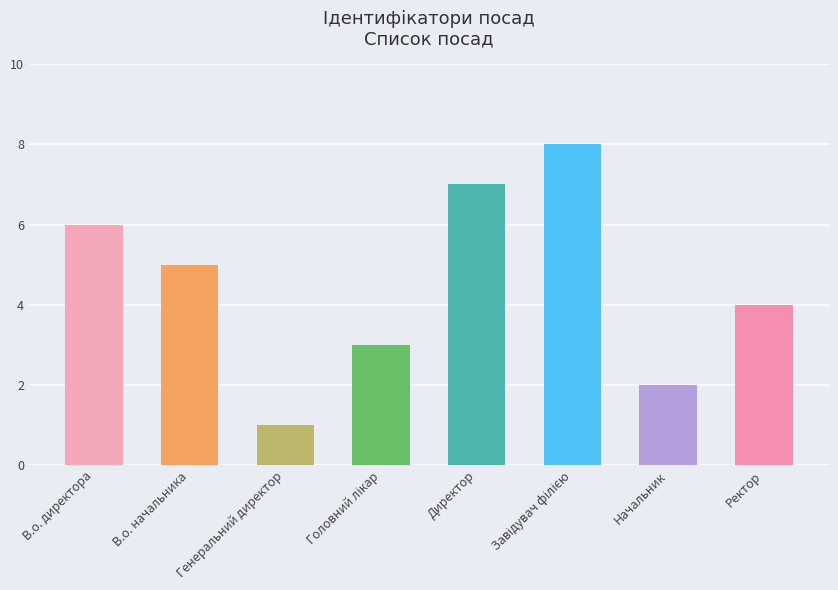

Is it true that the value at В.о. директора is 4?

False